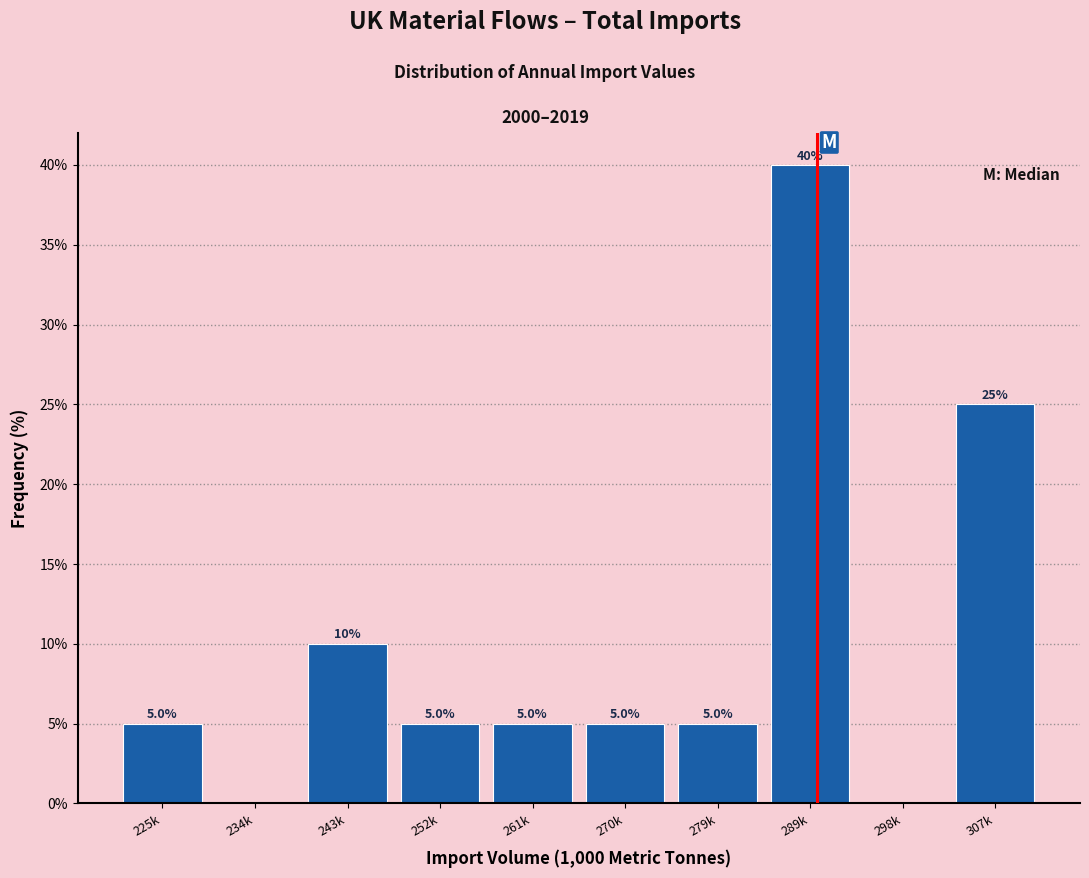

Reading left to right, list all the values displayed in this chart.

225k=5	234k=0	243k=10	252k=5	261k=5	270k=5	279k=5	289k=40	298k=0	307k=25